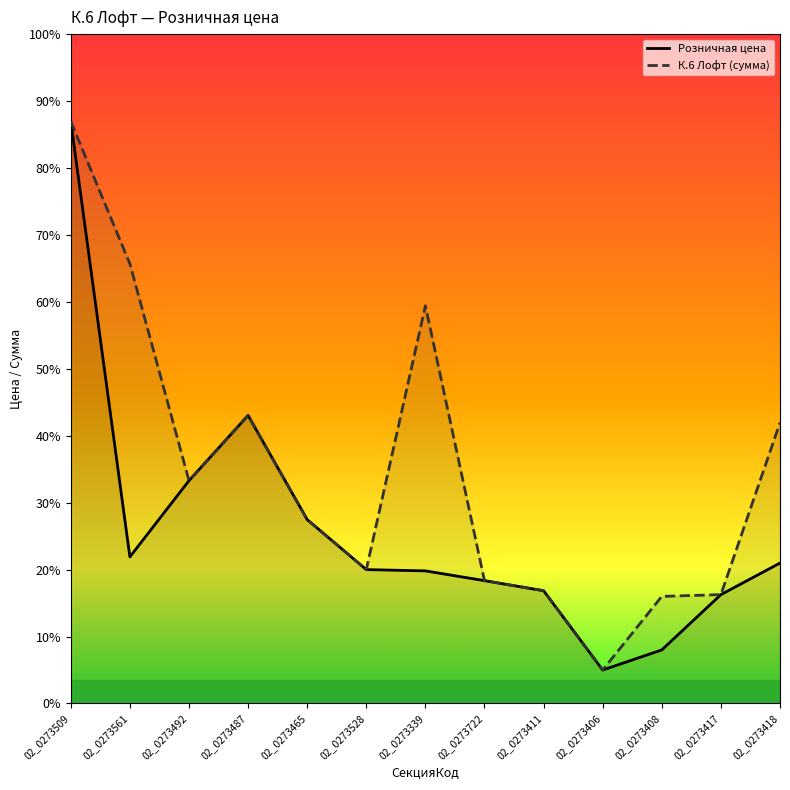

True or false: К.6 Лофт (сумма) has a value of 157.4 at 02_0273561.

True